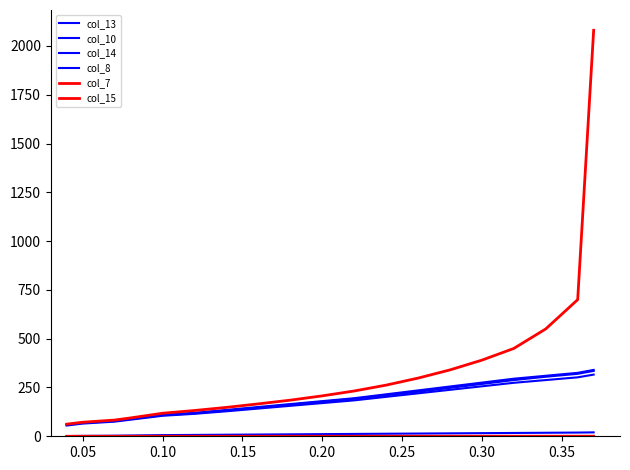

Which series has the largest range (max minus min)?

col_15